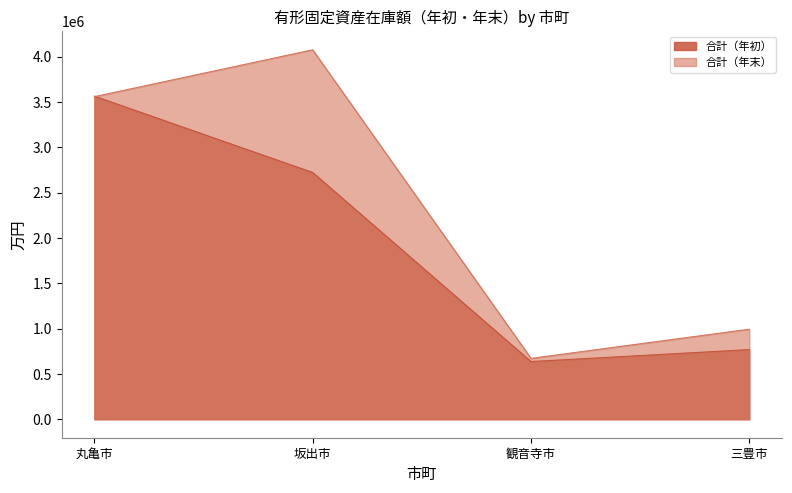

Reading left to right, transcribe all the data shown in this chart.

合計（年初）: 3565076	2722571	636353	768400
合計（年末）: 3559412	4076321	671658	993609